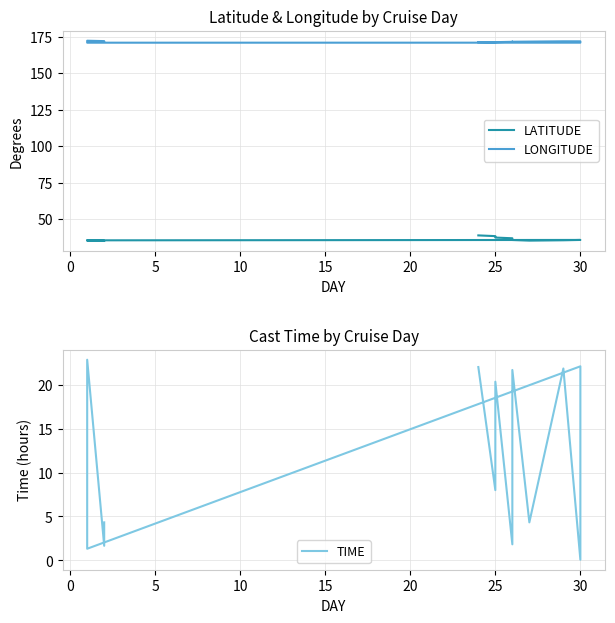

What is the average value of the LONGITUDE series?

171.5